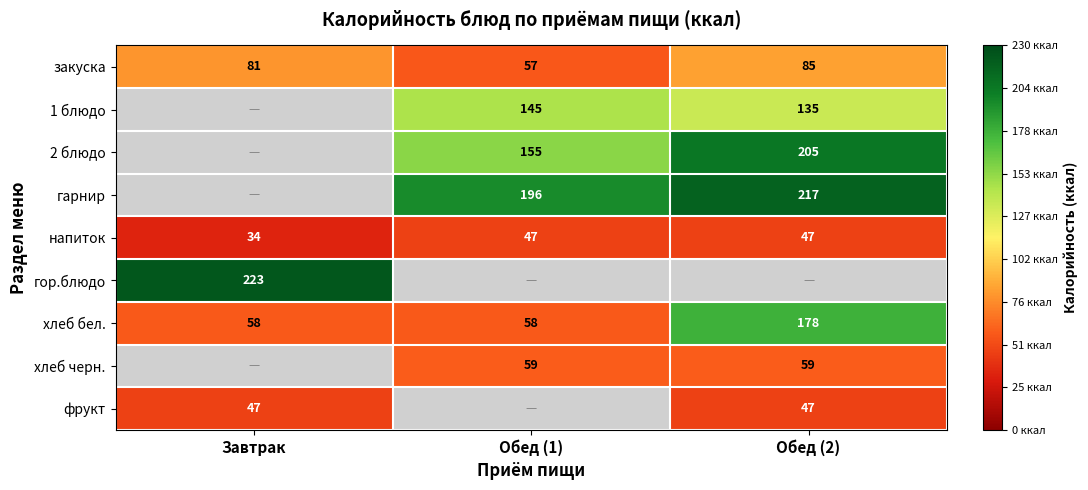

True or false: фрукт has a value of 19.7 at Завтрак.

False